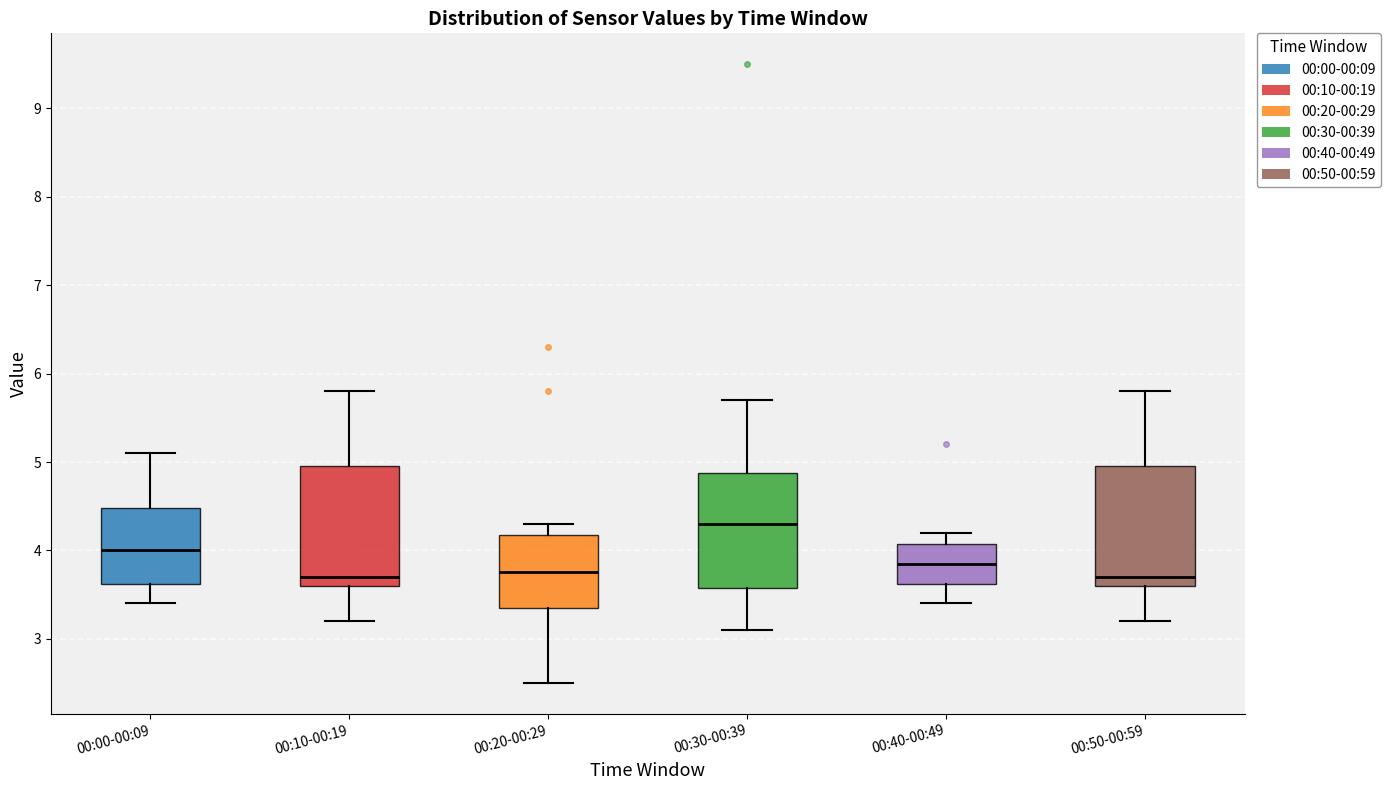

Reading left to right, transcribe this box plot: for each box, give where its median line is, the range the box spans, and where its two whiskers end, as read against the y-axis. The values are not printed on the chart, so give them approximately, as read against the axis.

00:00-00:09: median 4.0, box 3.6 to 4.5, whiskers 3.4 to 5.1
00:10-00:19: median 3.7, box 3.6 to 5.0, whiskers 3.2 to 5.8
00:20-00:29: median 3.8, box 3.4 to 4.2, whiskers 2.5 to 4.3
00:30-00:39: median 4.3, box 3.6 to 4.9, whiskers 3.1 to 5.7
00:40-00:49: median 3.9, box 3.6 to 4.1, whiskers 3.4 to 4.2
00:50-00:59: median 3.7, box 3.6 to 5.0, whiskers 3.2 to 5.8